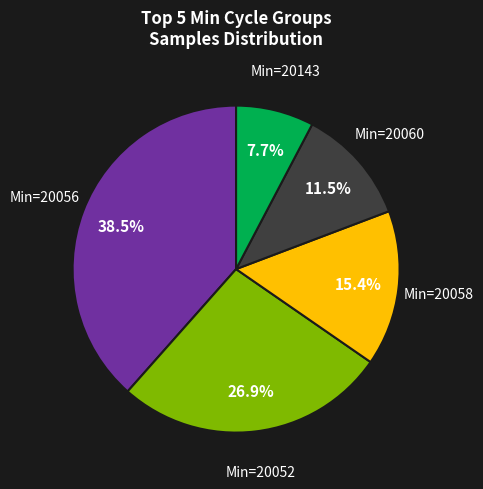

Is there a majority slice in this chart?

No